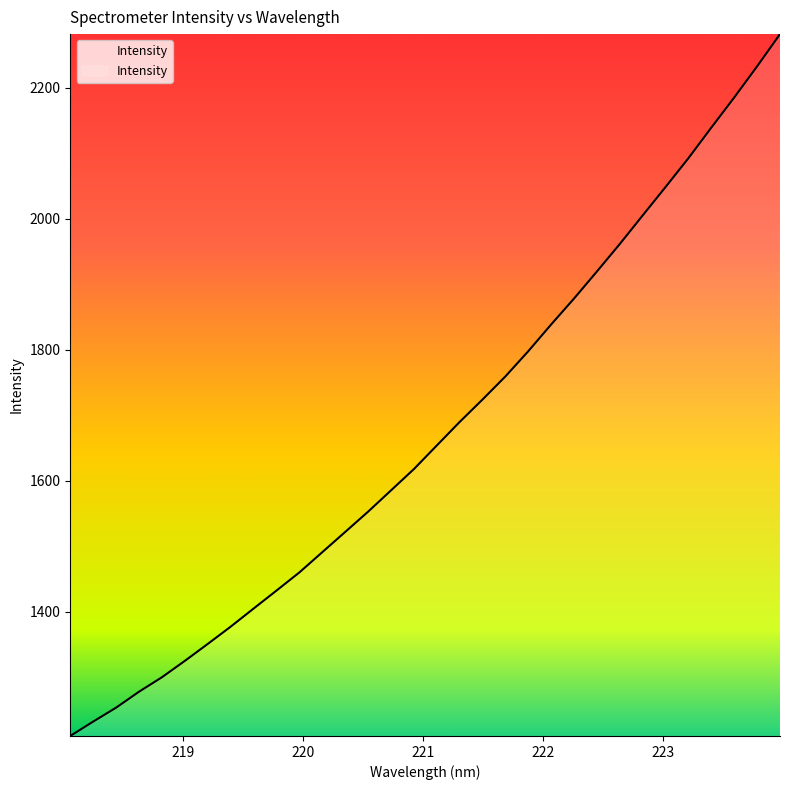

What is the maximum value shown in the chart?

2282.1